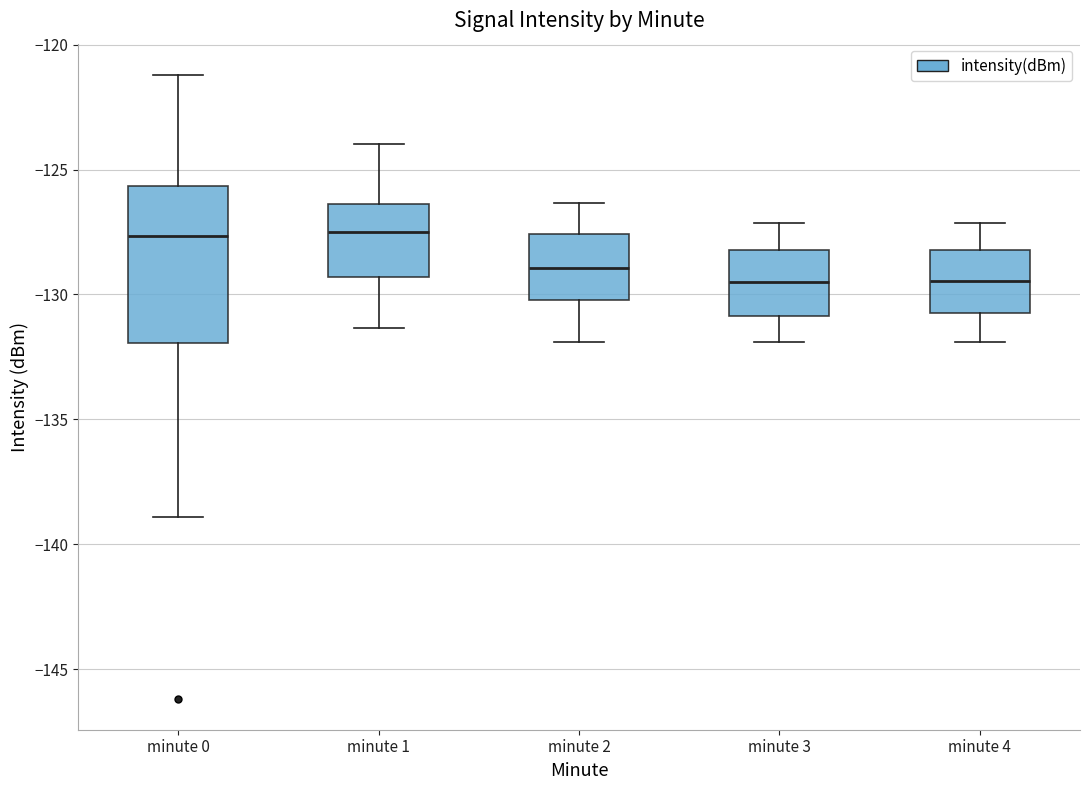

Where is the lower edge of the box for minute 2 on the y-axis? The values are not printed on the chart, so give them approximately, as read against the axis.

-130.0